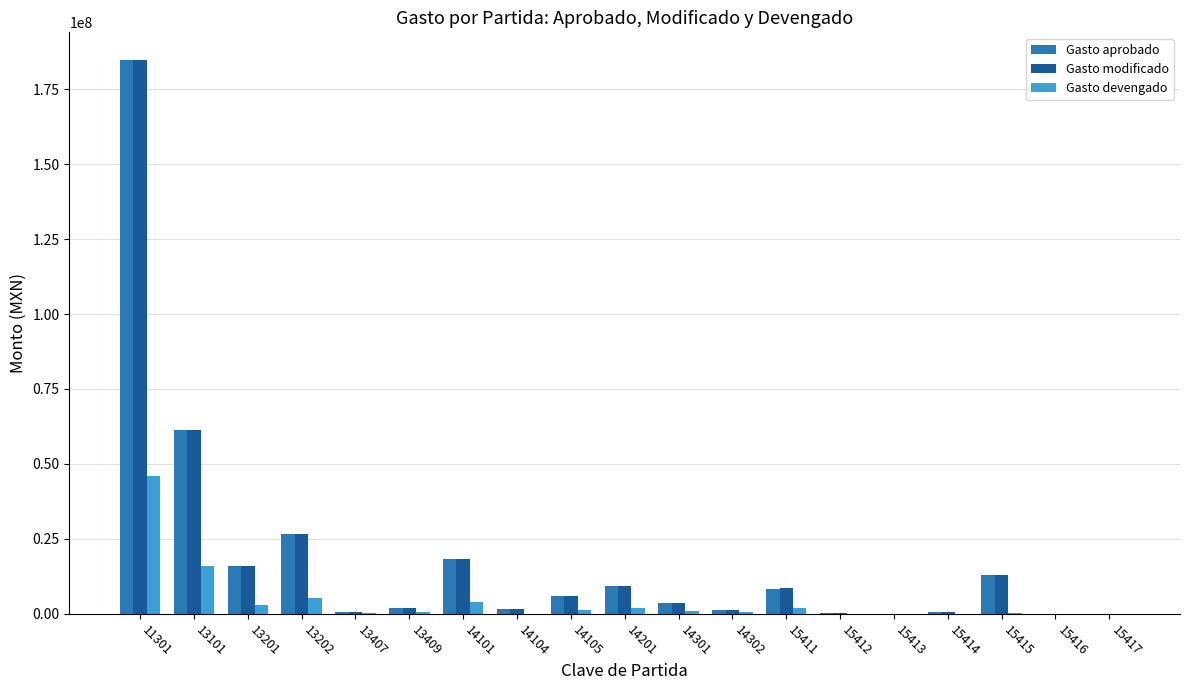

Count the number of data series in this chart.

3